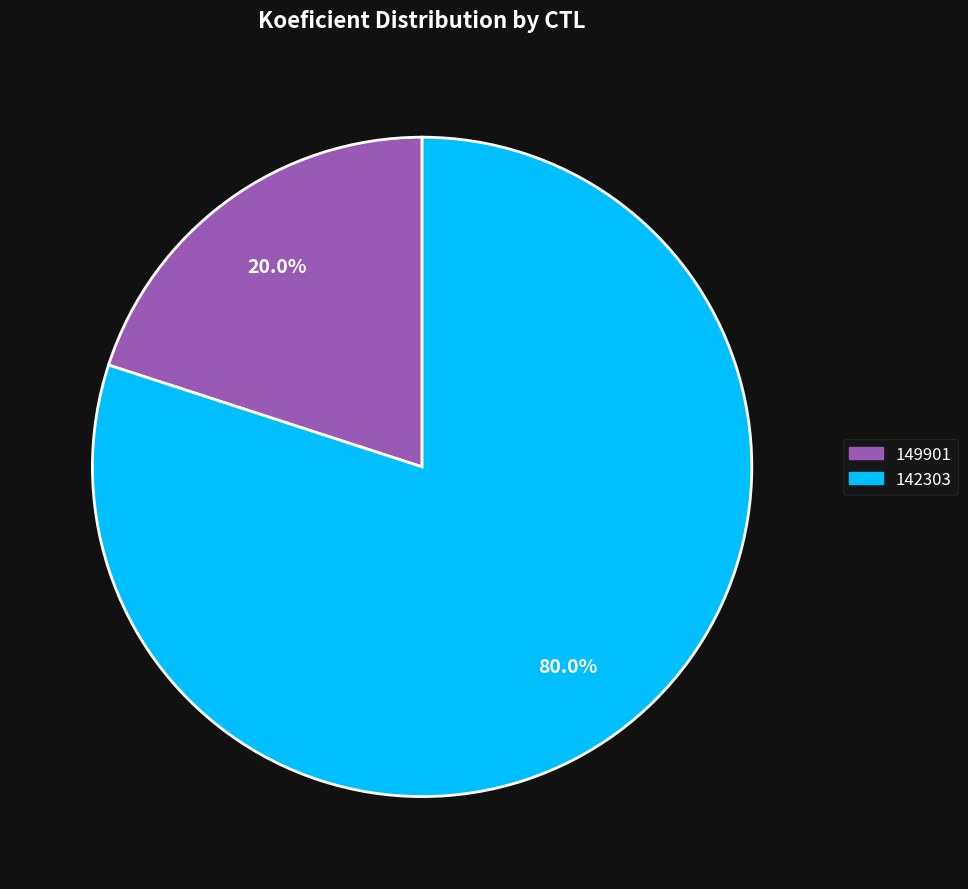

To the nearest percent, what portion does 149901 represent?

20%